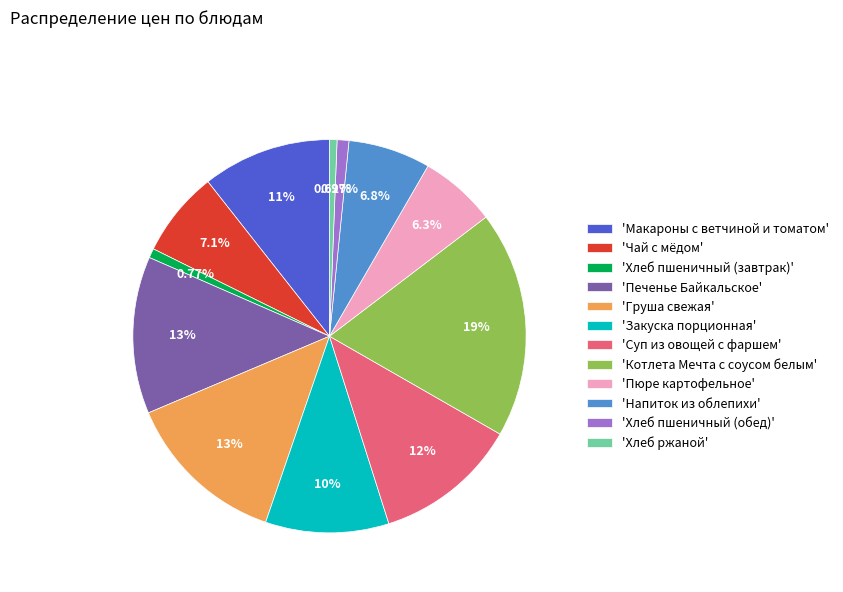

Between 'Груша свежая' and 'Закуска порционная', which is larger?

'Груша свежая'